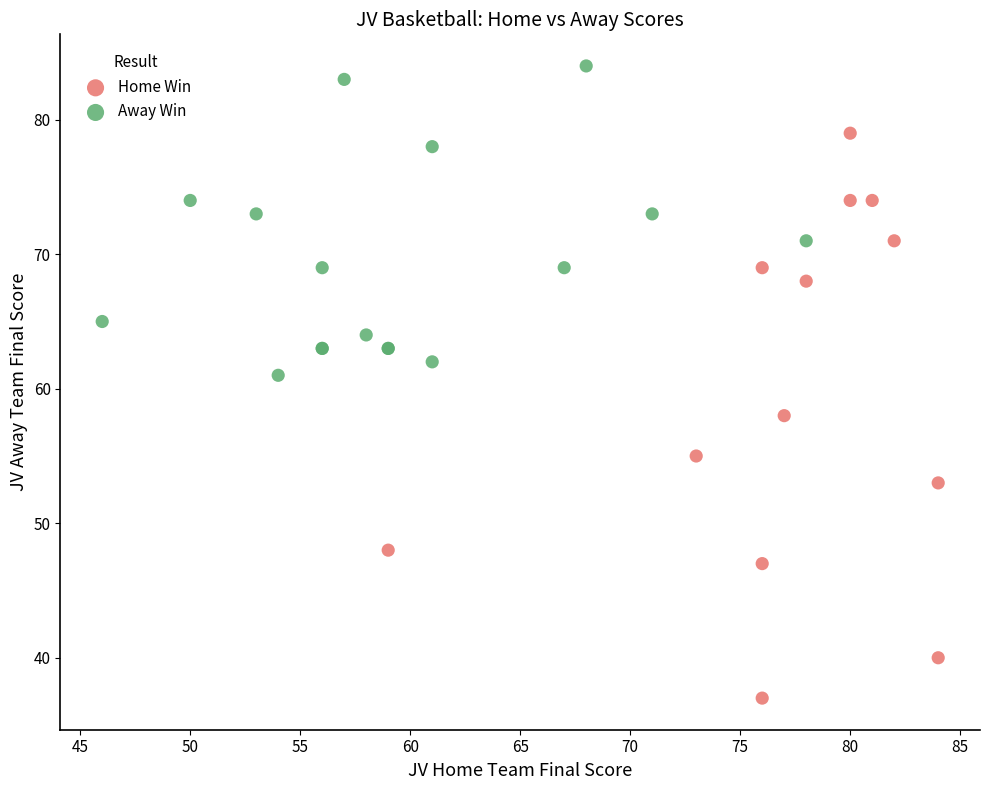

Which series has the largest Y range (max minus min)?

Home Win